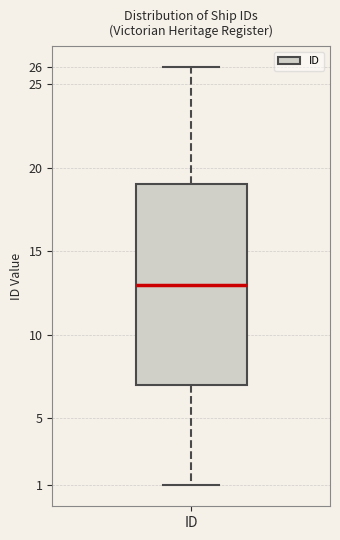

Transcribe this box plot: give where the median line is, the range the box spans, and where the two whiskers end, as read against the y-axis. The values are not printed on the chart, so give them approximately, as read against the axis.

median 13, box 7 to 19, whiskers 1 to 26